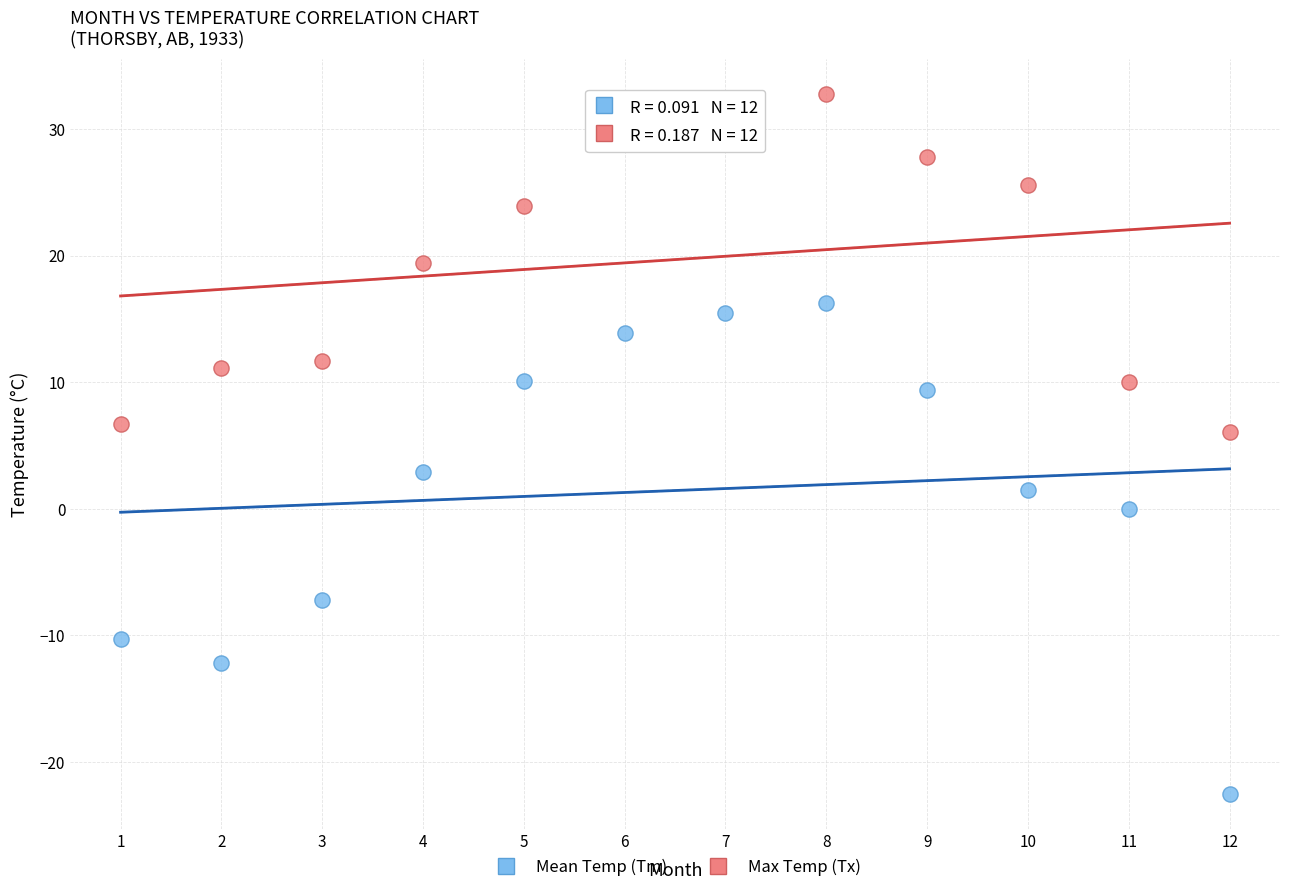

Which series contains the lowest Y value?

Mean Temp (Tm)